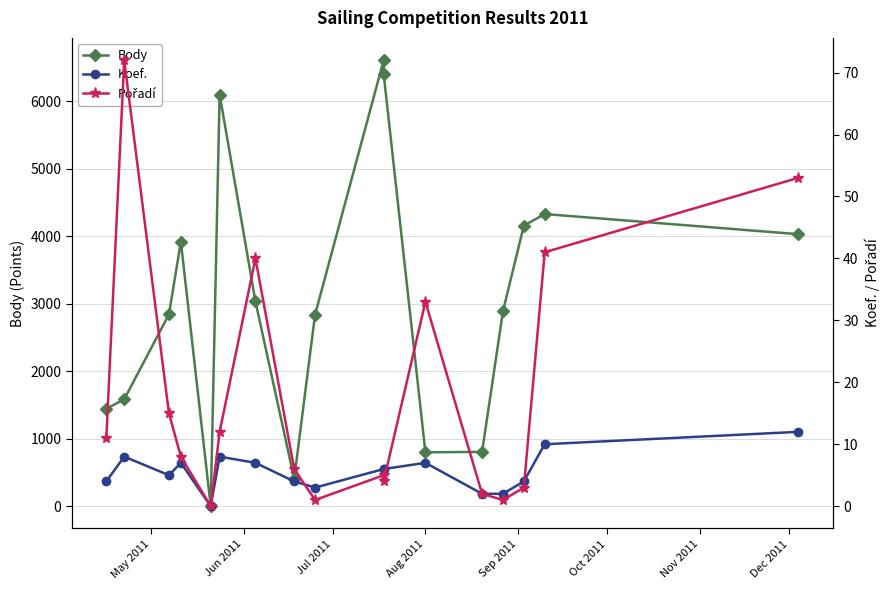

What is the value of the Pořadí point at the 10th from the left?

5